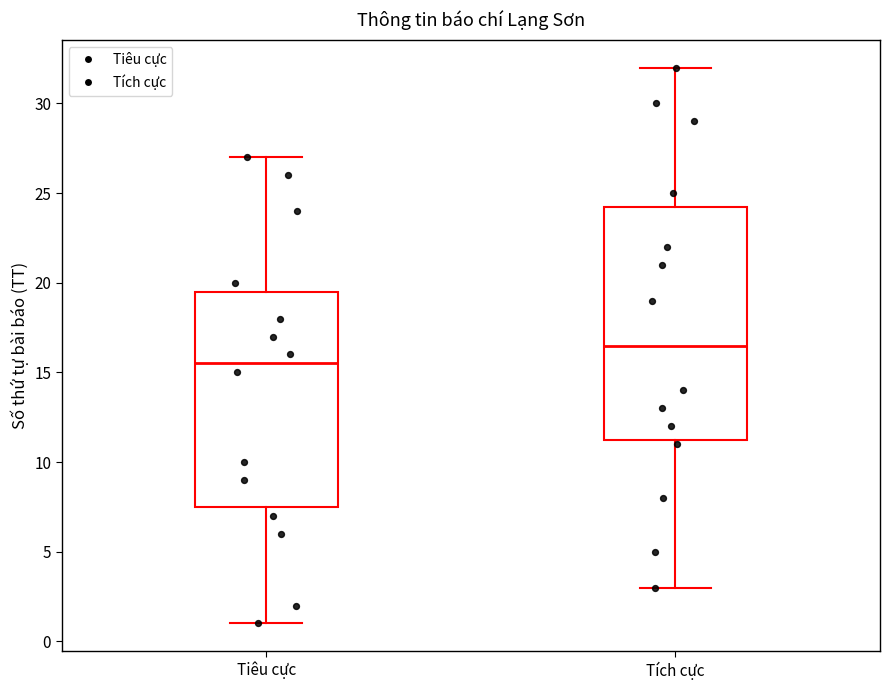

Reading left to right, read every box against the y-axis: the position of its median line, the range the box covers, and the ends of its whiskers. The values are not printed on the chart, so give them approximately, as read against the axis.

Tiêu cực: median 15.5, box 7.5 to 19.5, whiskers 1.0 to 27.0
Tích cực: median 16.5, box 11.5 to 24.5, whiskers 3.0 to 32.0